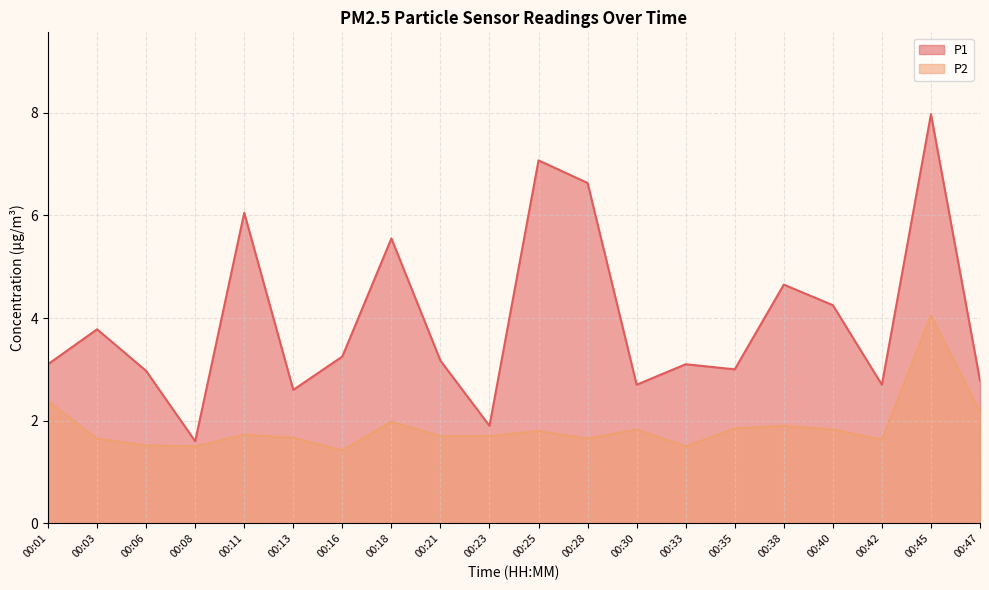

Which series changed the most between 00:01 and 00:35?

P2